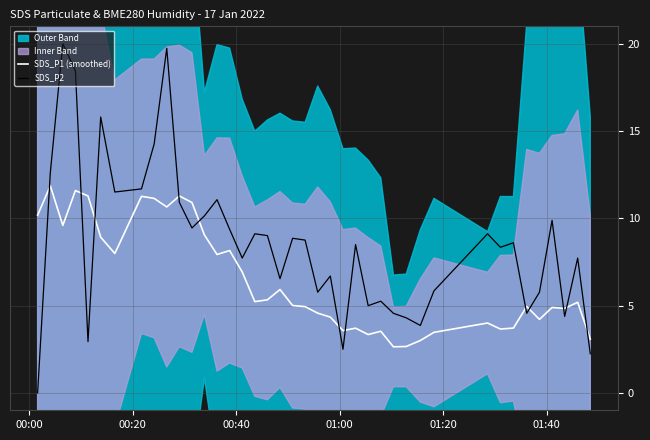

Which series ends up on top after the final intersection of SDS_P2 and SDS_P1 (smoothed)?

SDS_P1 (smoothed)